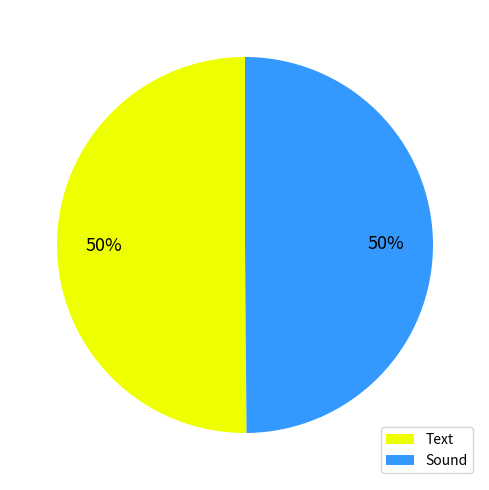

To the nearest percent, what is the average slice percentage?

50%